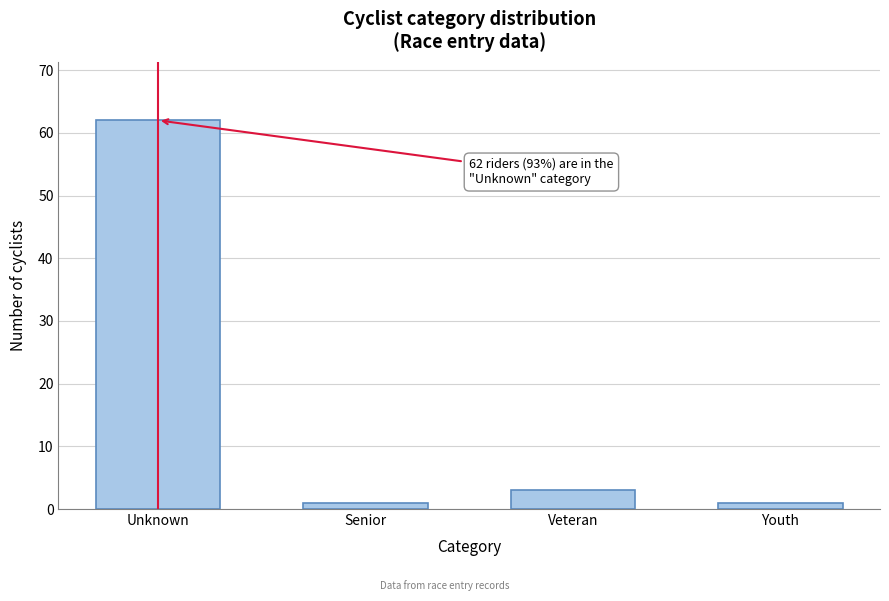

Reading left to right, list all the values displayed in this chart.

Unknown=62	Senior=1	Veteran=3	Youth=1